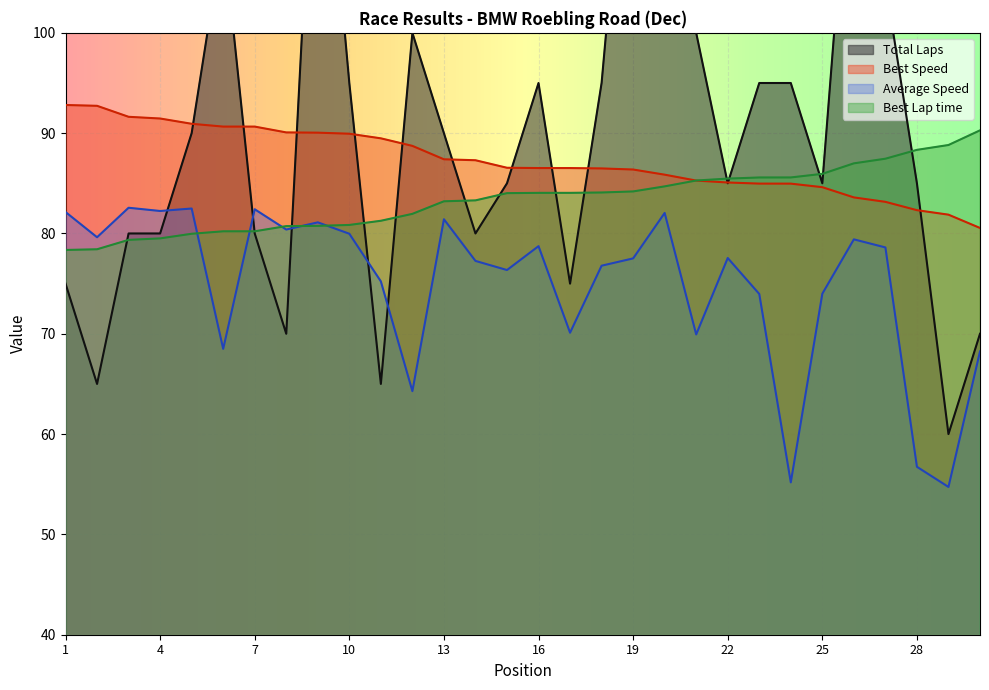

What are all the series names shown in the legend?

Total Laps, Best Lap time, Best Speed, Average Speed